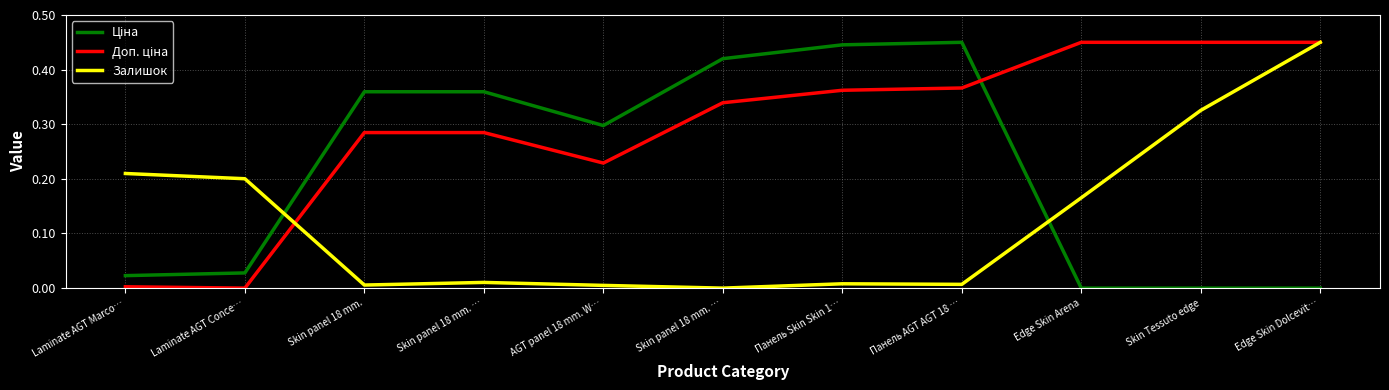

Reading right to left, transcribe all the data shown in this chart.

Ціна: Edge Skin Dolcevit…=0.0	Skin Tessuto edge=0.0	Edge Skin Arena=0.0	Панель AGT AGT 18 …=0.5	Панель Skin Skin 1…=0.4	Skin panel 18 mm. …=0.4	AGT panel 18 mm. W…=0.3	Skin panel 18 mm. …=0.4	Skin panel 18 mm.=0.4	Laminate AGT Conce…=0.0	Laminate AGT Marco…=0.0
Доп. ціна: Edge Skin Dolcevit…=0.5	Skin Tessuto edge=0.5	Edge Skin Arena=0.5	Панель AGT AGT 18 …=0.4	Панель Skin Skin 1…=0.4	Skin panel 18 mm. …=0.3	AGT panel 18 mm. W…=0.2	Skin panel 18 mm. …=0.3	Skin panel 18 mm.=0.3	Laminate AGT Conce…=0.0	Laminate AGT Marco…=0.0
Залишок: Edge Skin Dolcevit…=0.5	Skin Tessuto edge=0.3	Edge Skin Arena=0.2	Панель AGT AGT 18 …=0.0	Панель Skin Skin 1…=0.0	Skin panel 18 mm. …=0.0	AGT panel 18 mm. W…=0.0	Skin panel 18 mm. …=0.0	Skin panel 18 mm.=0.0	Laminate AGT Conce…=0.2	Laminate AGT Marco…=0.2